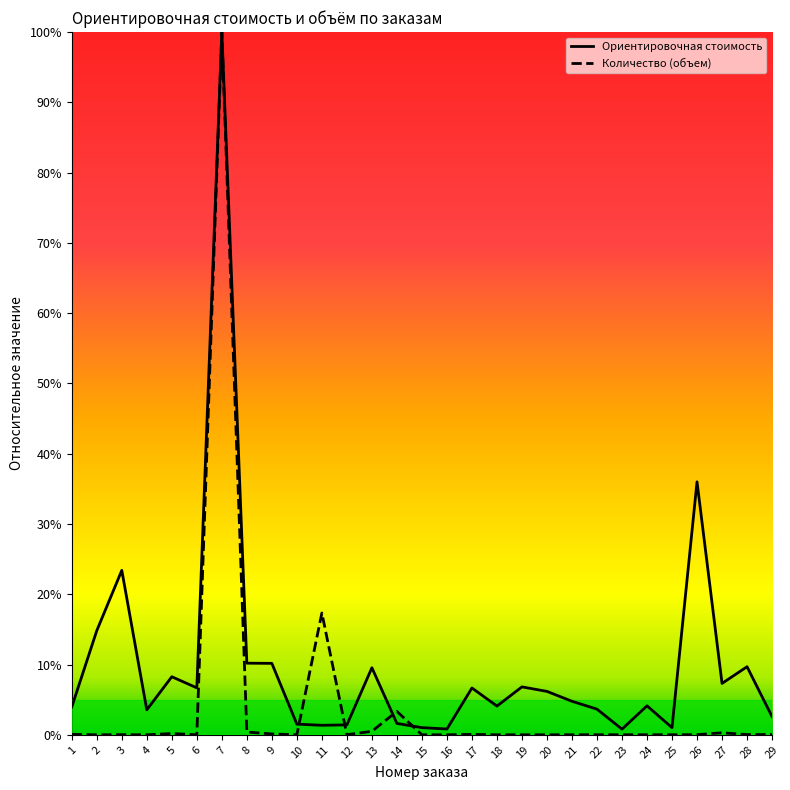

How many interior local valleys does the Ориентировочная стоимость series have?

8